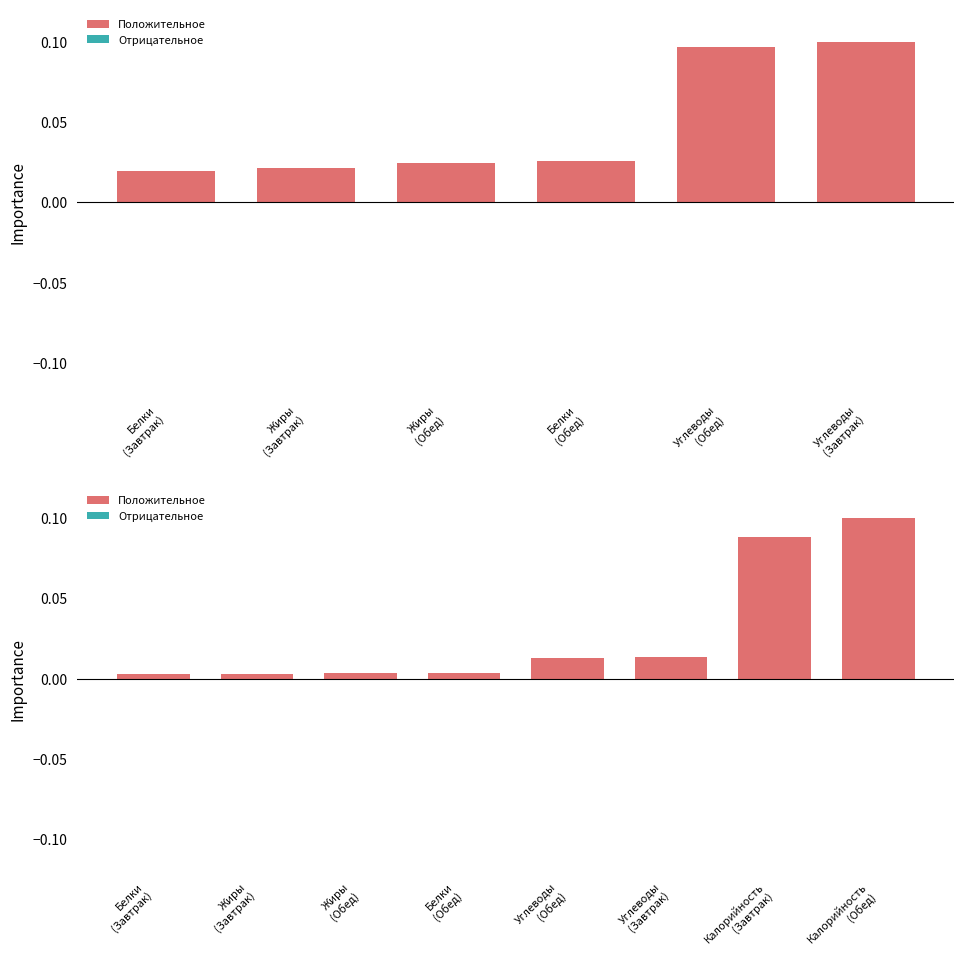

What is the difference between the second highest and minimum values?

0.1